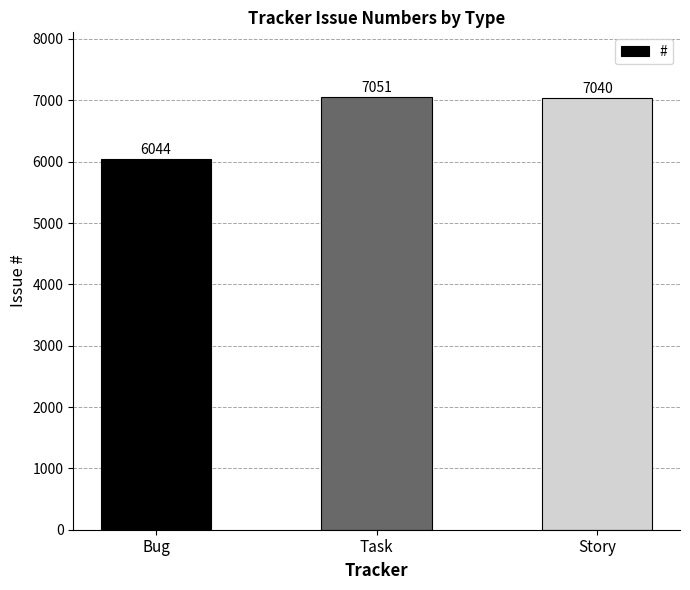

Reading left to right, extract all data points from this chart.

6044	7051	7040